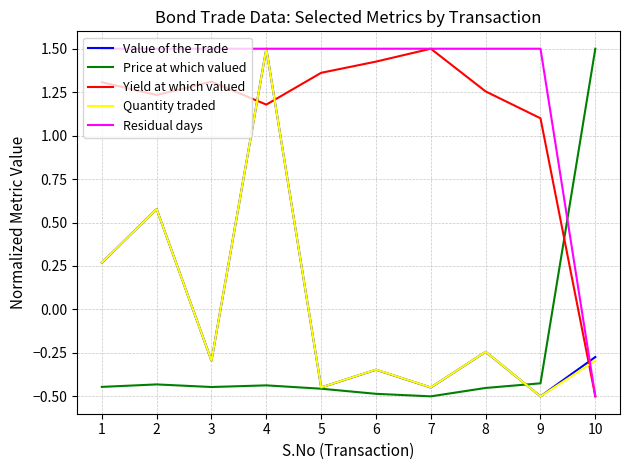

The Quantity traded series shows 0.1 at 1. True or false?

False